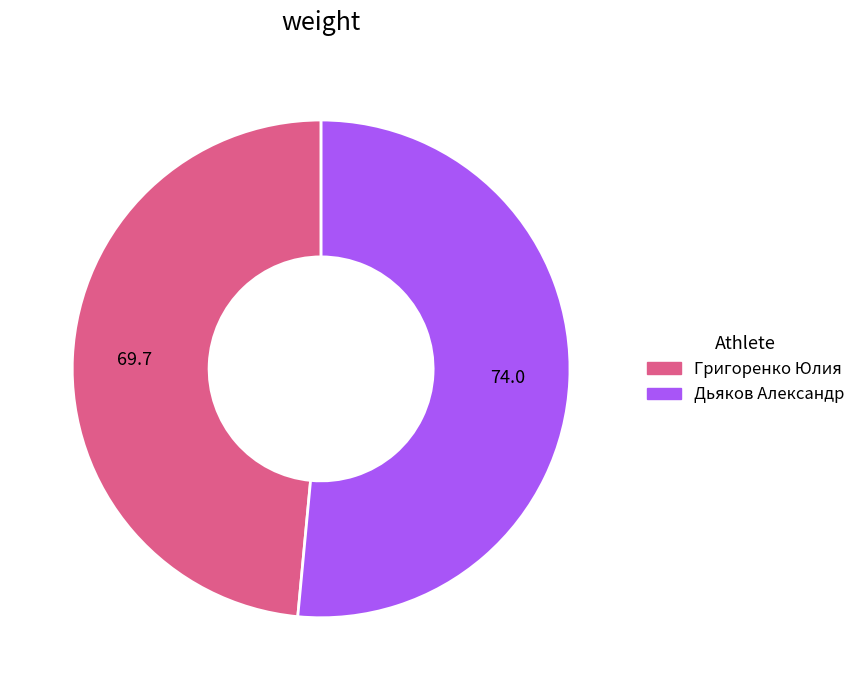

Is there a majority slice in this chart?

Yes